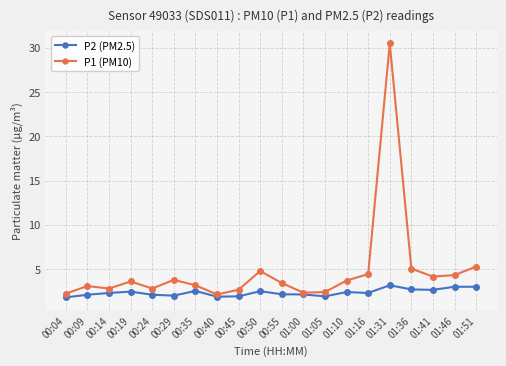

What is the label of the 13th point from the right?

00:40